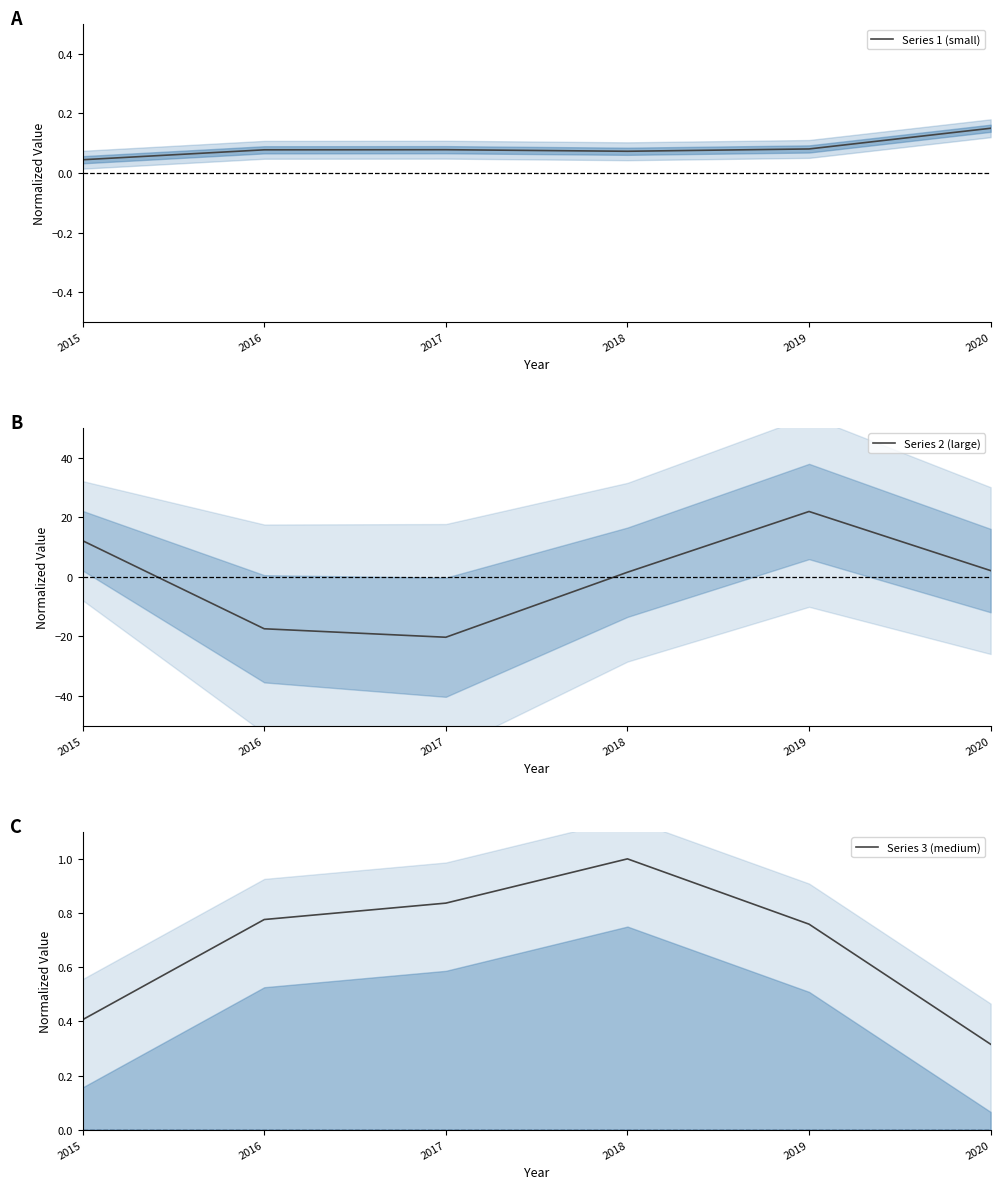

Reading right to left, list all the values displayed in this chart.

Series 1 (small): 0.1	0.1	0.1	0.1	0.1	0.0
Series 2 (large): 2.1	21.9	1.5	-20.3	-17.4	12.1
Series 3 (medium): 0.3	0.8	1.0	0.8	0.8	0.4